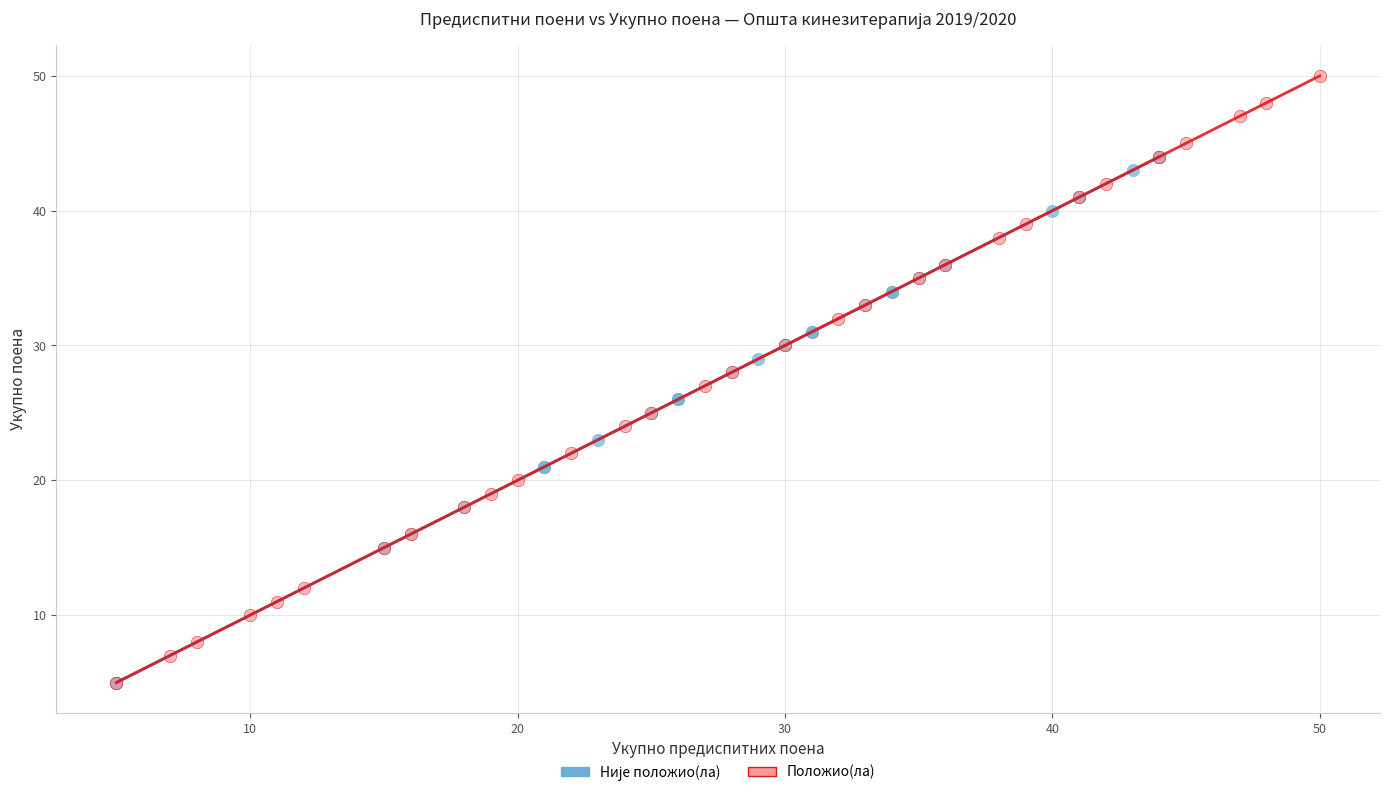

Which series reaches the maximum Y coordinate?

Положио(ла)